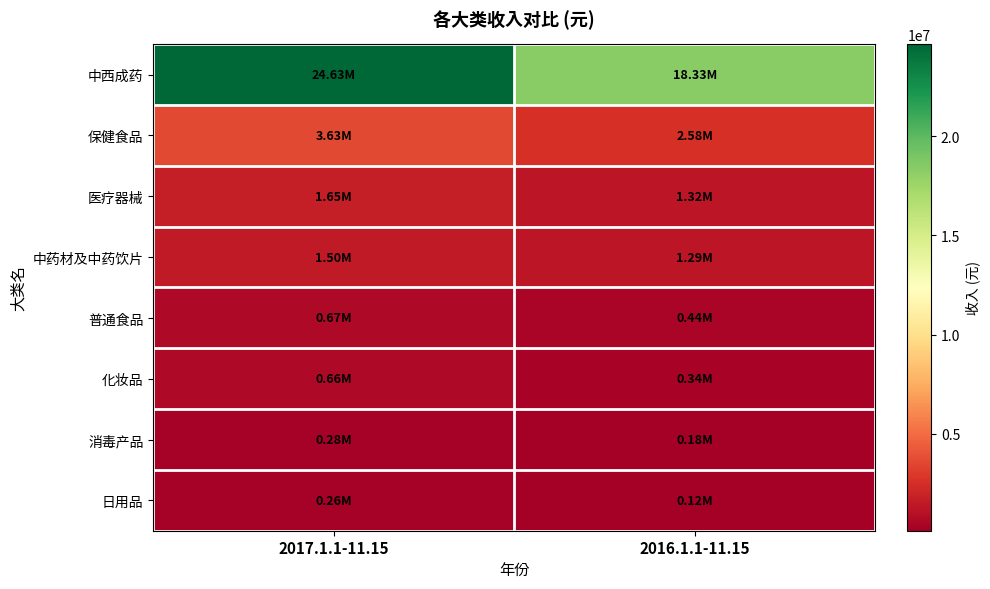

Which has a higher value, 2017.1.1-11.15 or 2016.1.1-11.15?

2017.1.1-11.15